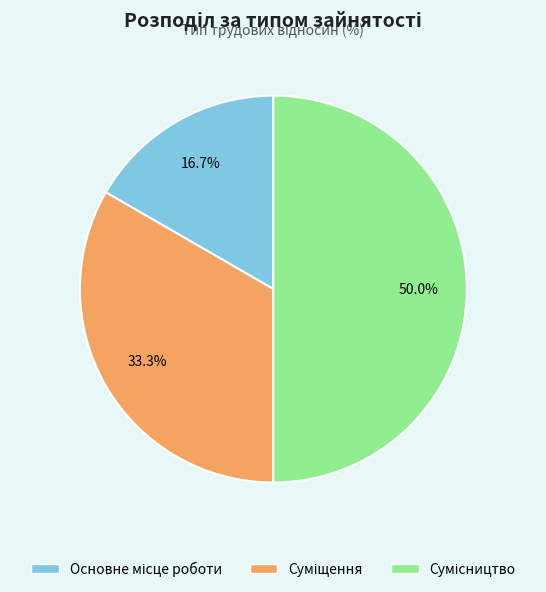

To the nearest percent, what is the difference between the largest and smallest slice percentages?

33%